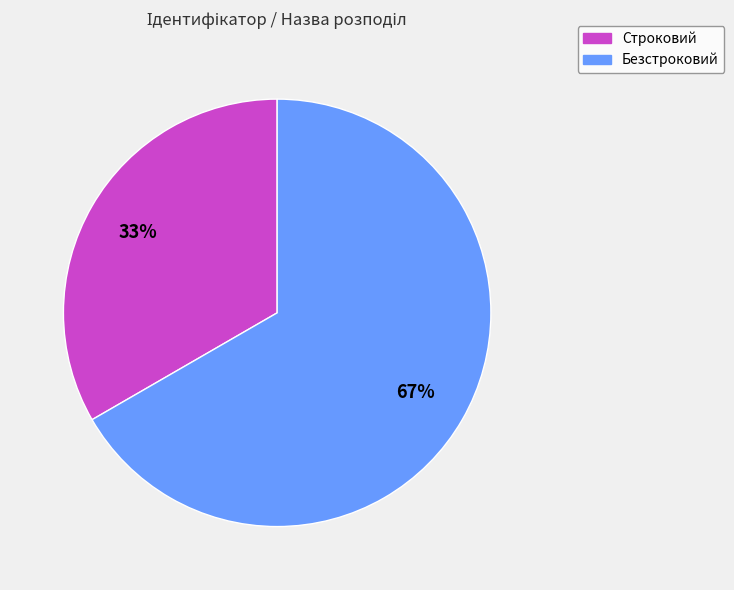

Is the sum of Строковий and Безстроковий greater than half?

Yes